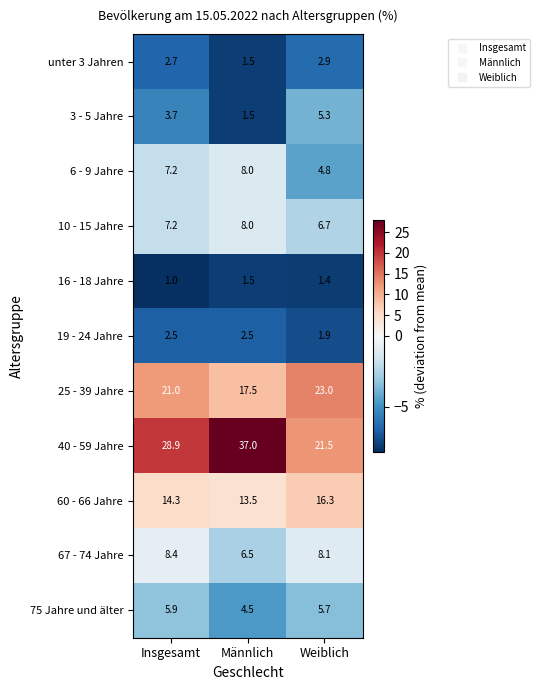

Which label corresponds to the smallest value in the chart?

Insgesamt